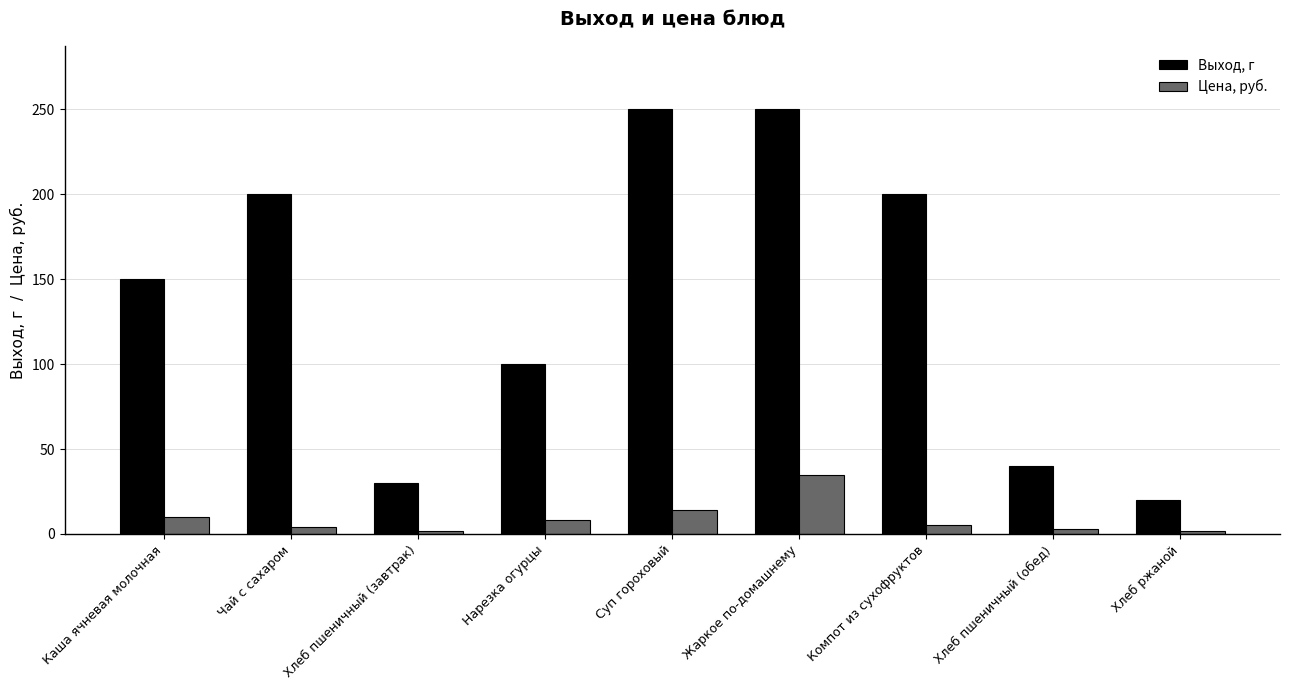

How many distinct data groups are displayed?

2